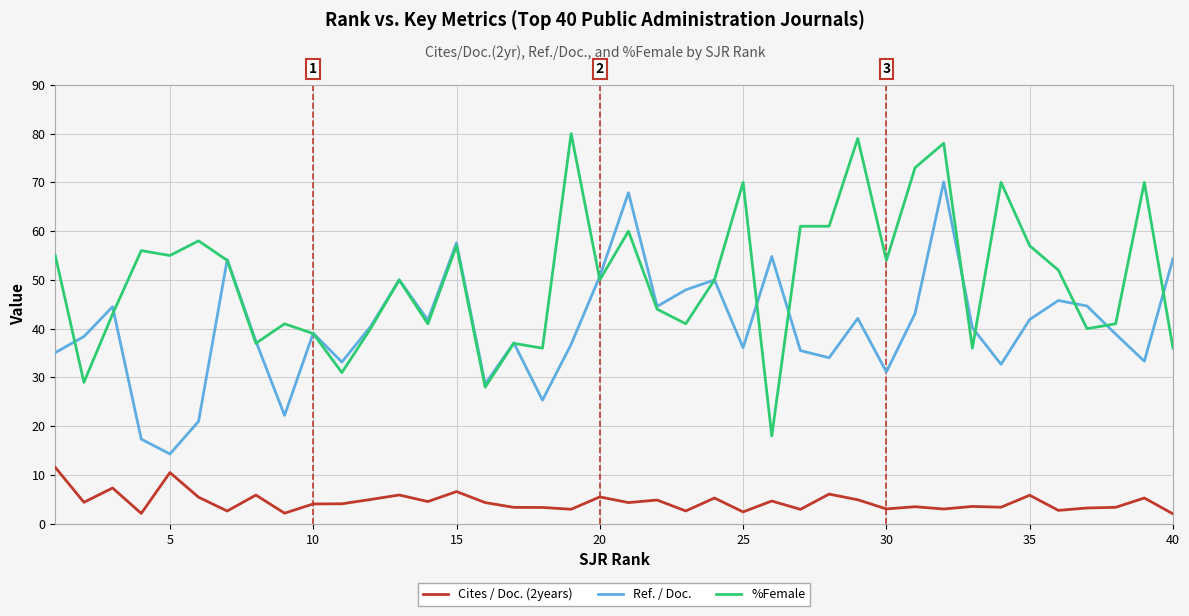

Which series has the widest spread of values?

%Female